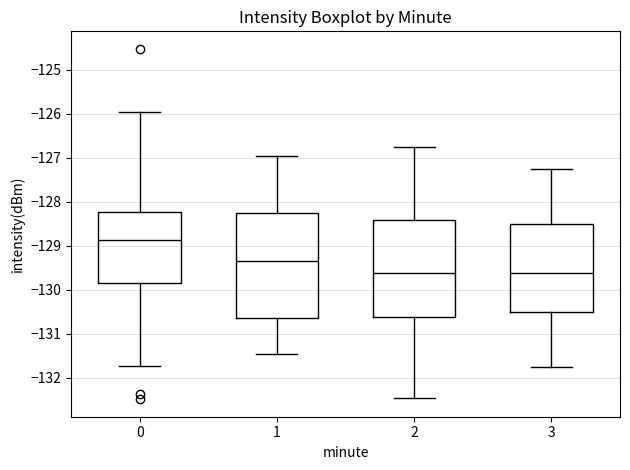

Reading left to right, transcribe this box plot: for each box, give where its median line is, the range the box spans, and where its two whiskers end, as read against the y-axis. The values are not printed on the chart, so give them approximately, as read against the axis.

0: median -128.9, box -129.8 to -128.2, whiskers -131.7 to -126.0
1: median -129.4, box -130.7 to -128.3, whiskers -131.5 to -127.0
2: median -129.6, box -130.6 to -128.4, whiskers -132.5 to -126.8
3: median -129.6, box -130.5 to -128.5, whiskers -131.7 to -127.2